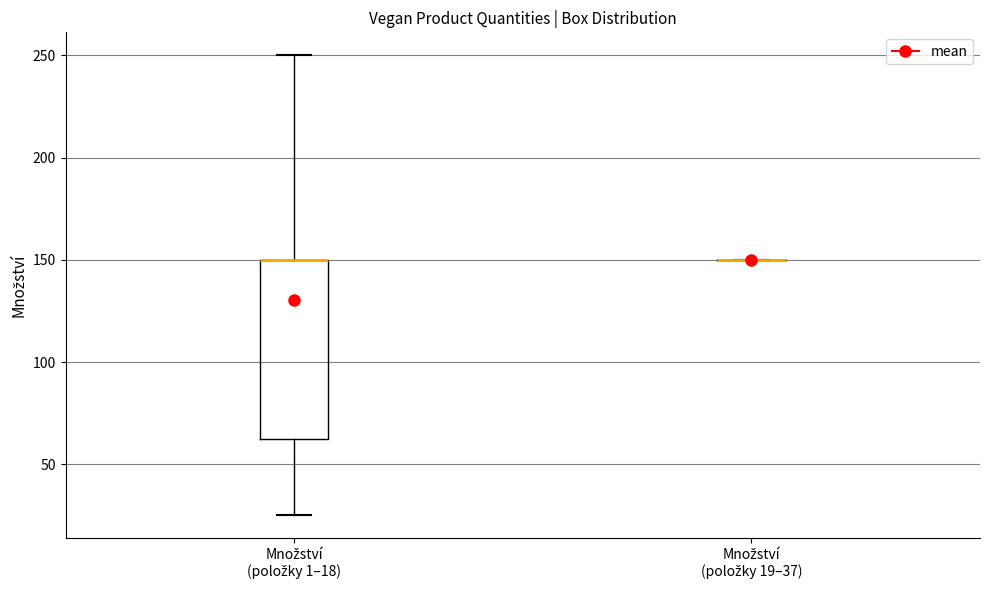

Reading left to right, read every box against the y-axis: the position of its median line, the range the box covers, and the ends of its whiskers. The values are not printed on the chart, so give them approximately, as read against the axis.

Množství (položky 1–18): median 150 (drawn on the box's upper edge), box 65 to 150, whiskers 25 to 250
Množství (položky 19–37): box collapsed to a line at 150, whiskers 150 to 150